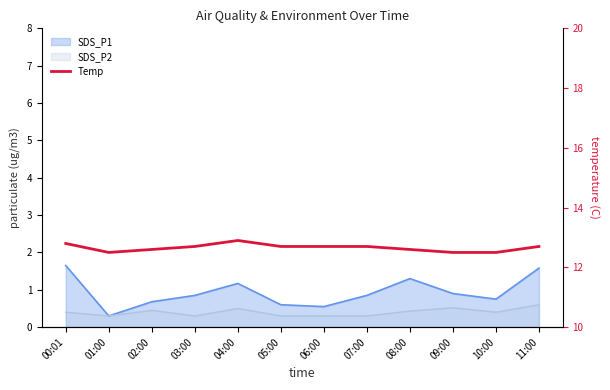

What is the value of the 4th point from the left?

12.7